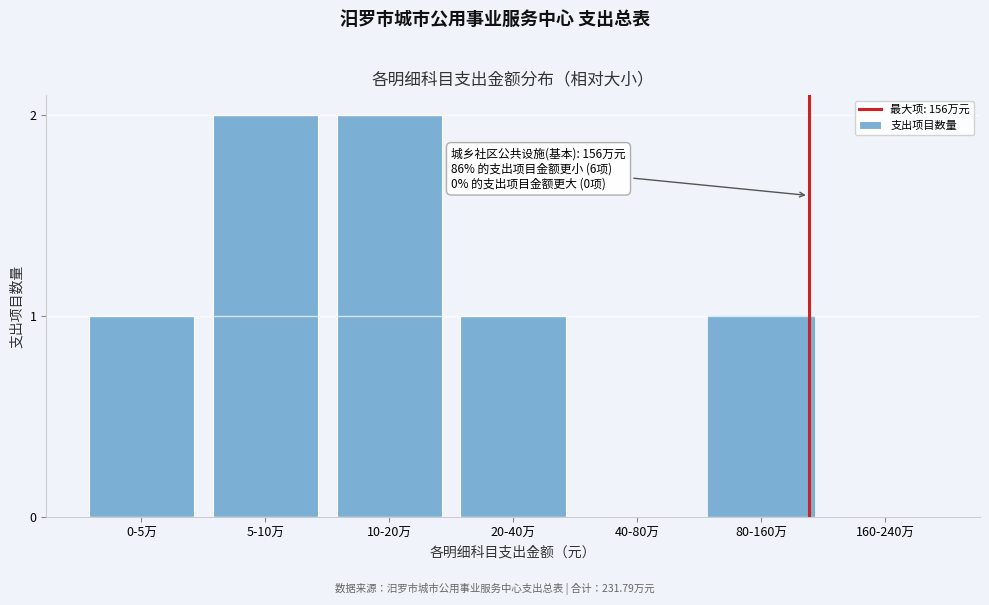

Reading left to right, what are all the values shown in this chart?

0-5万=1	5-10万=2	10-20万=2	20-40万=1	40-80万=0	80-160万=1	160-240万=0